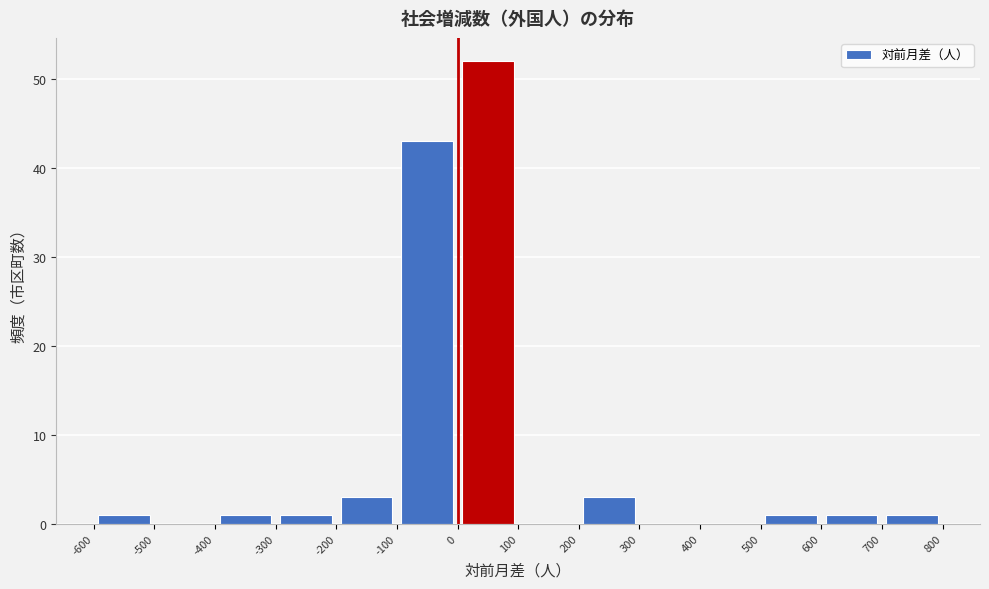

Over which range of the x-axis is the bar tallest?

0 to 100